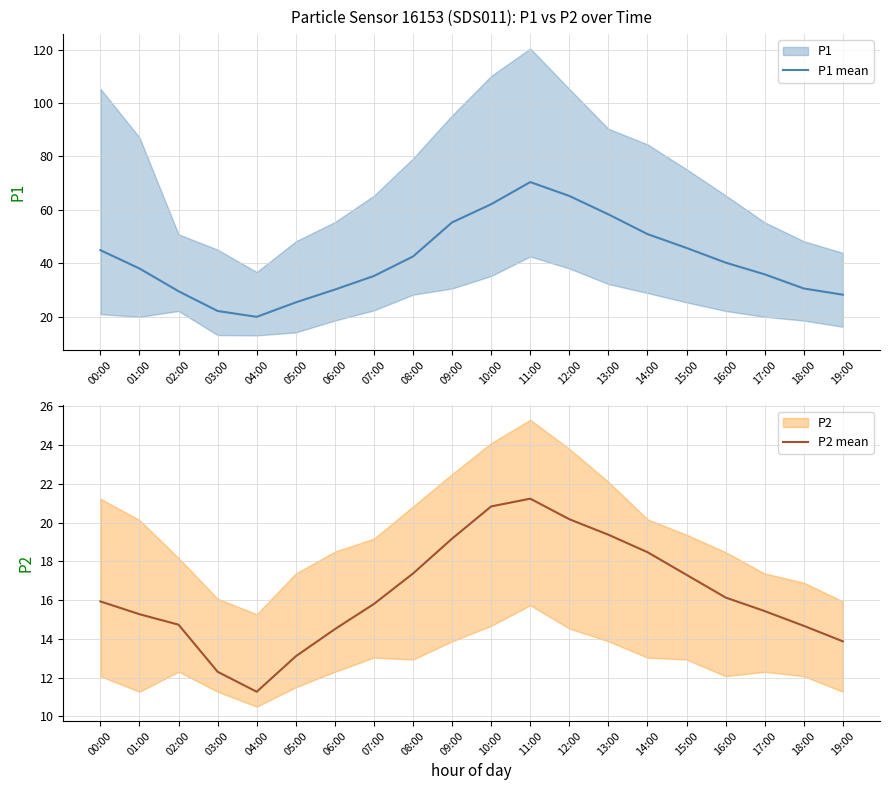

At which category does P1 mean reach its first local valley?

04:00